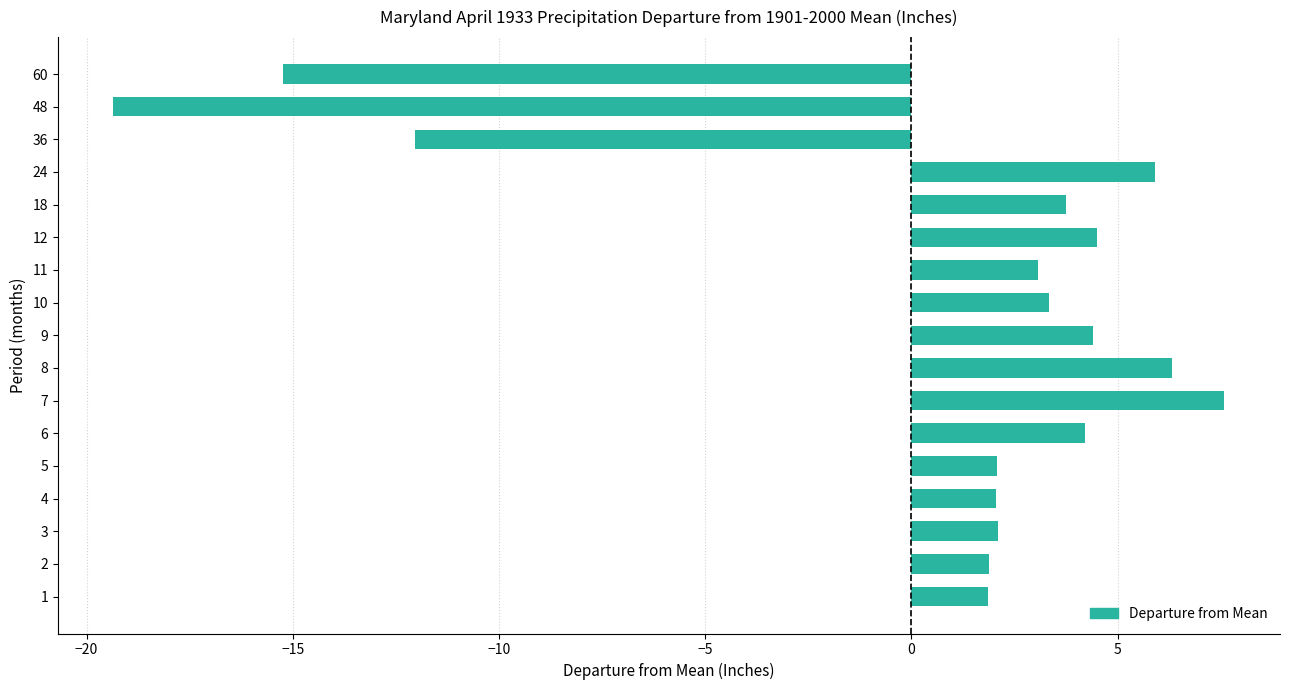

Read the value at 12.

4.5